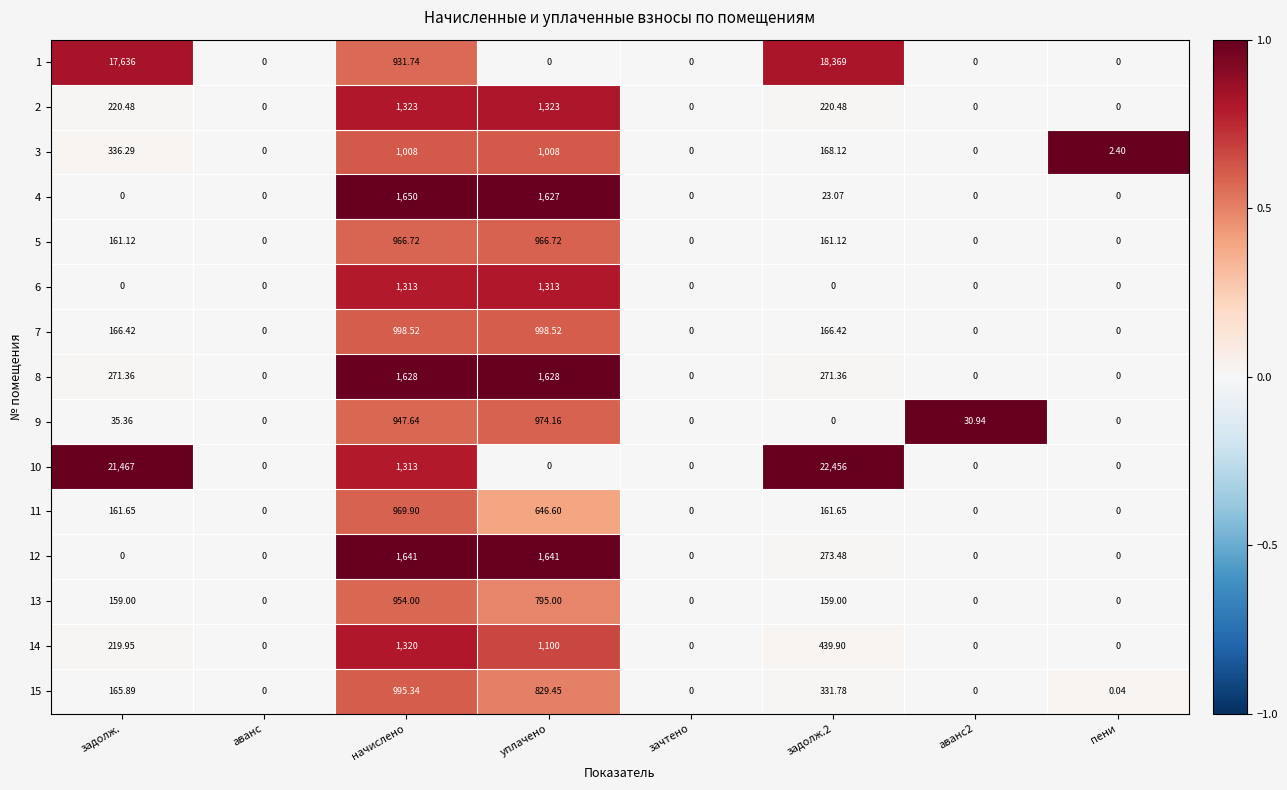

Where is 1 nearest to the value 9184?

начислено